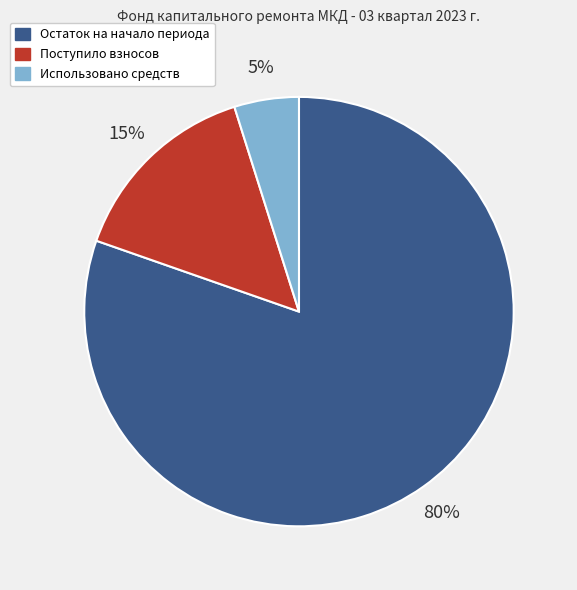

Count the number of slices in the pie.

3